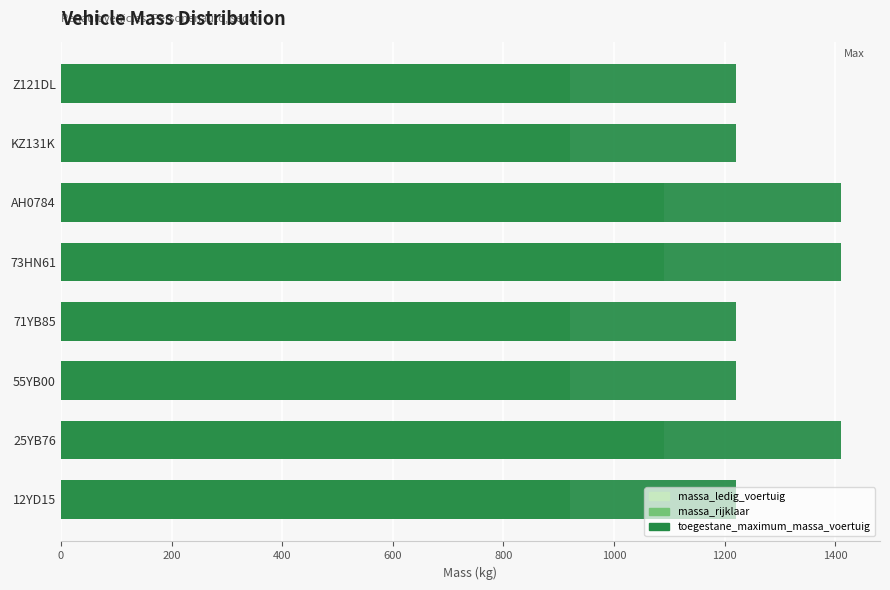

What is the average value of the massa_ledig_voertuig series?

884